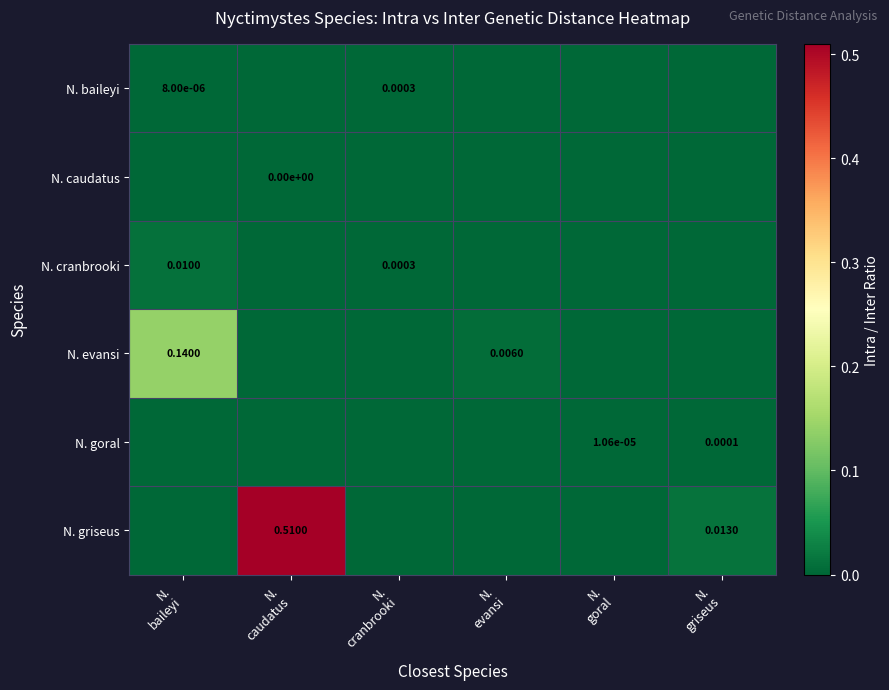

At how many categories does at least one series exceed 0?

6